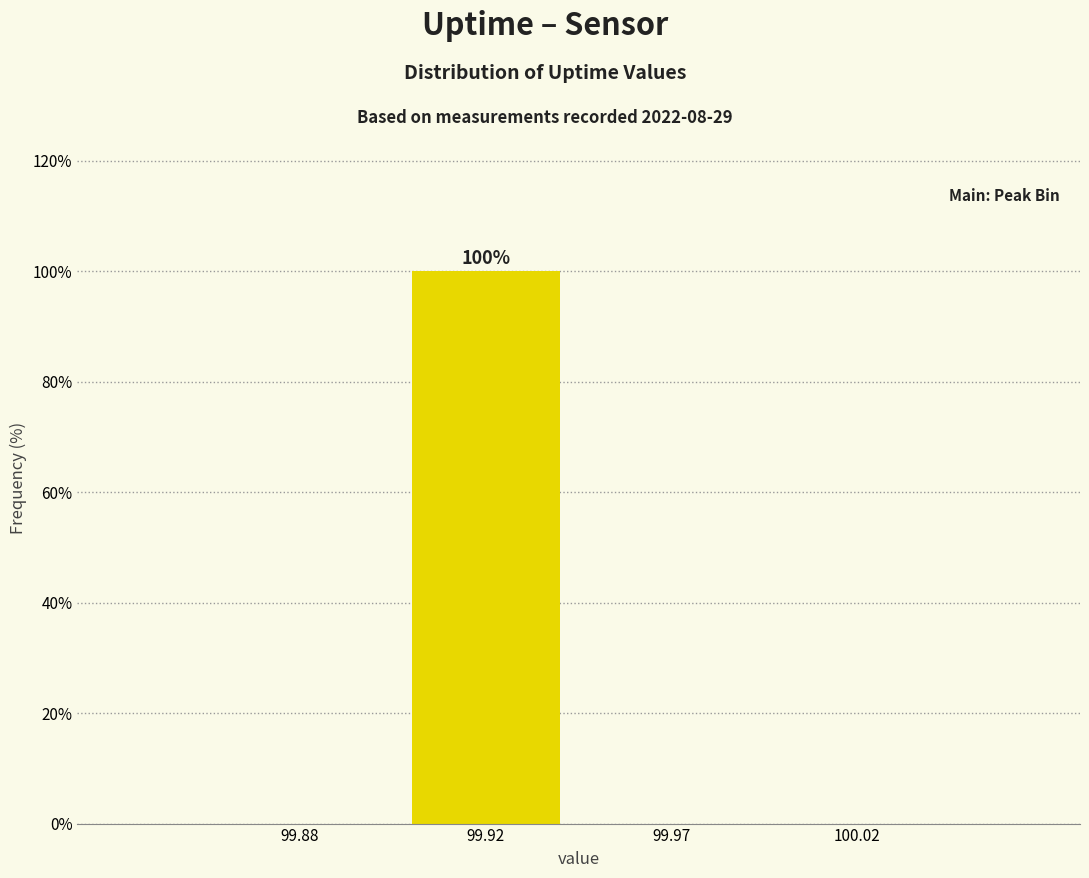

Reading left to right, what are all the values shown in this chart?

99.88=0	99.92=100	99.97=0	100.02=0